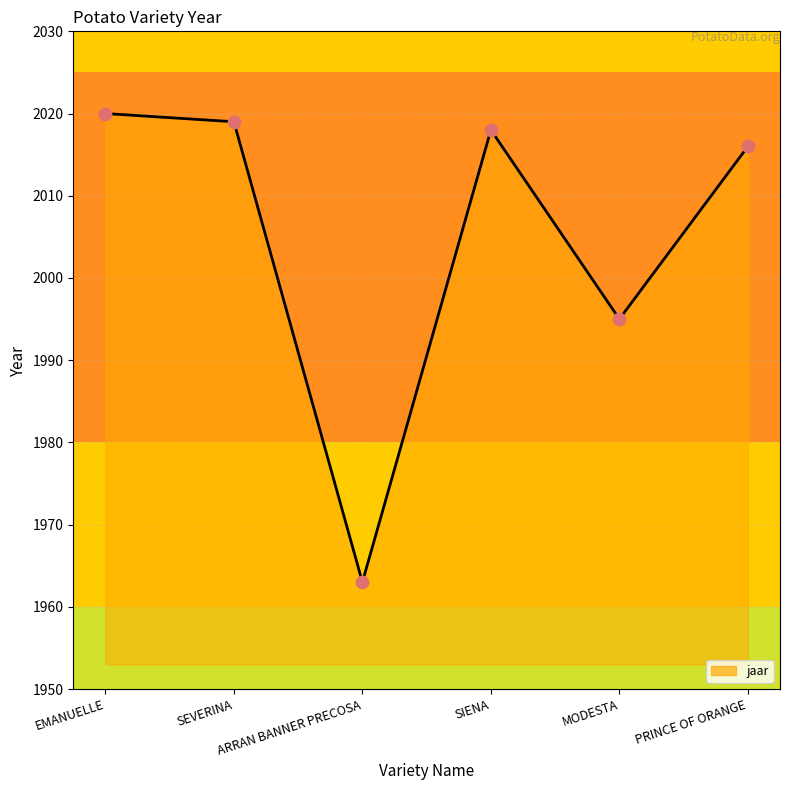

Which has a higher value, PRINCE OF ORANGE or EMANUELLE?

EMANUELLE